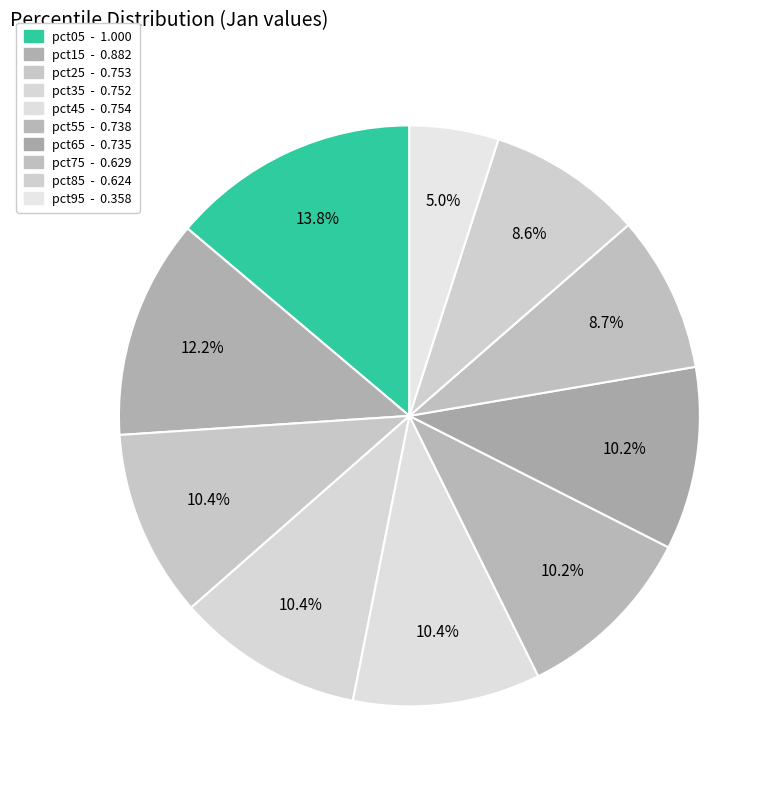

True or false: pct35 accounts for 10% of the total.

True